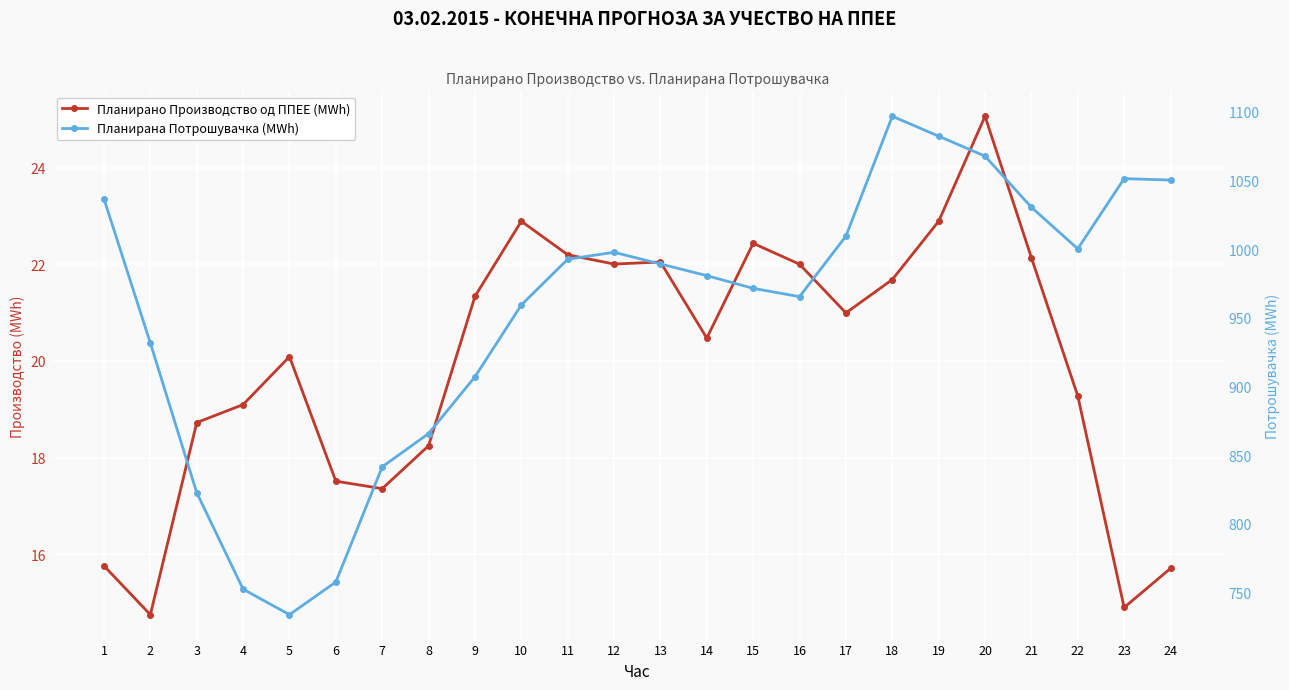

Between 16 and 11, which is larger?

11